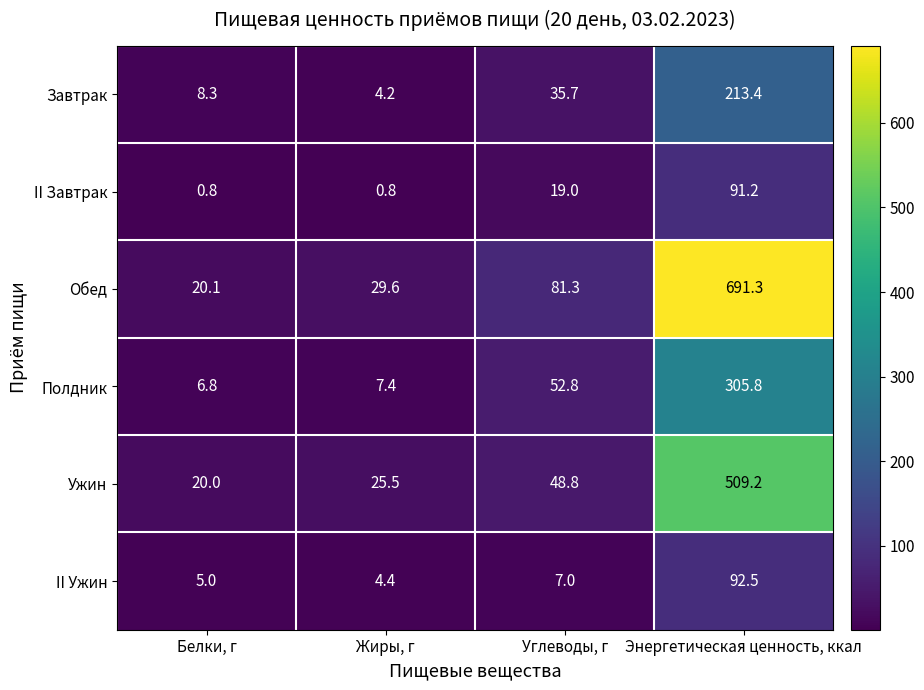

Which series has the largest total across all categories?

Обед